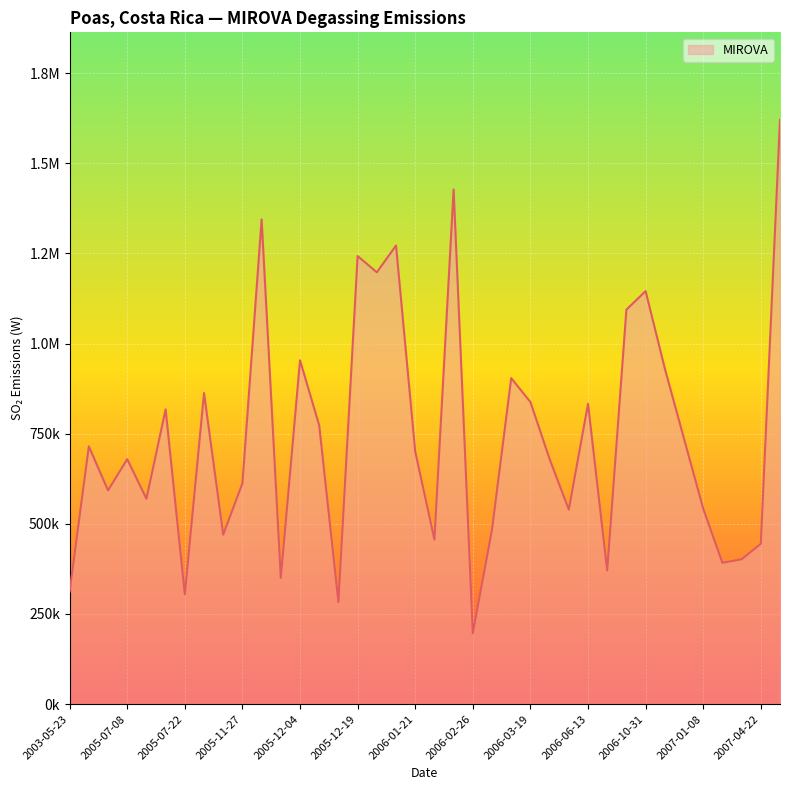

How many interior local peaks (higher than both neighbors) does the data have?

12